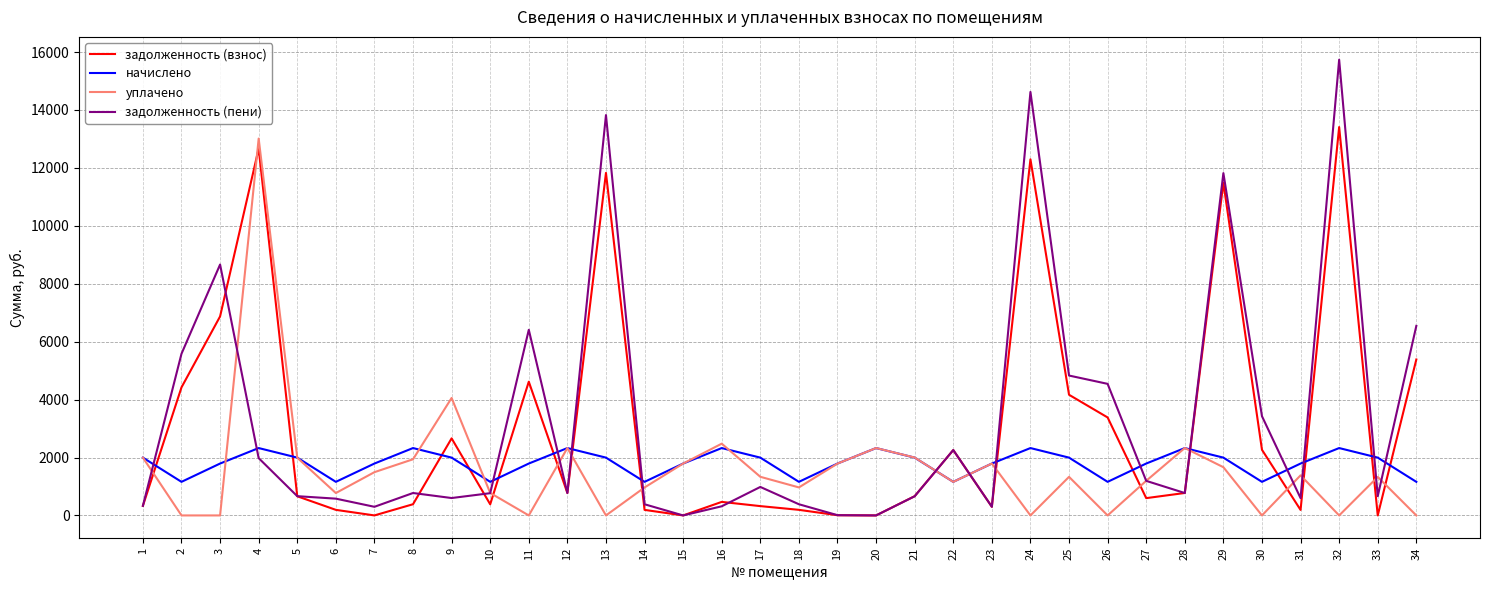

Where does the начислено series first go above 1995?

1